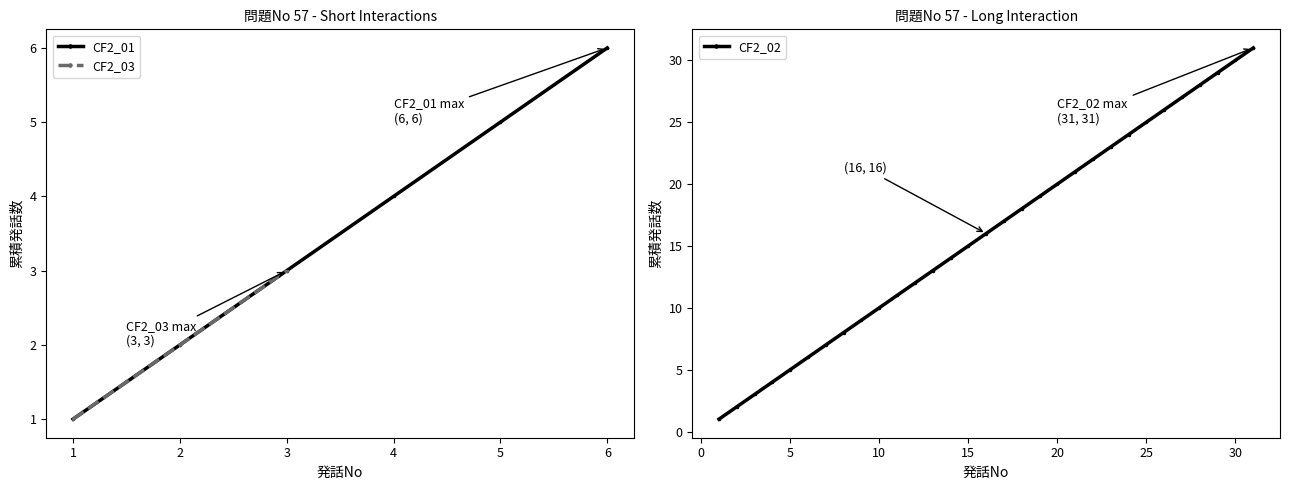

True or false: CF2_01 has a value of 3 at 3.

True